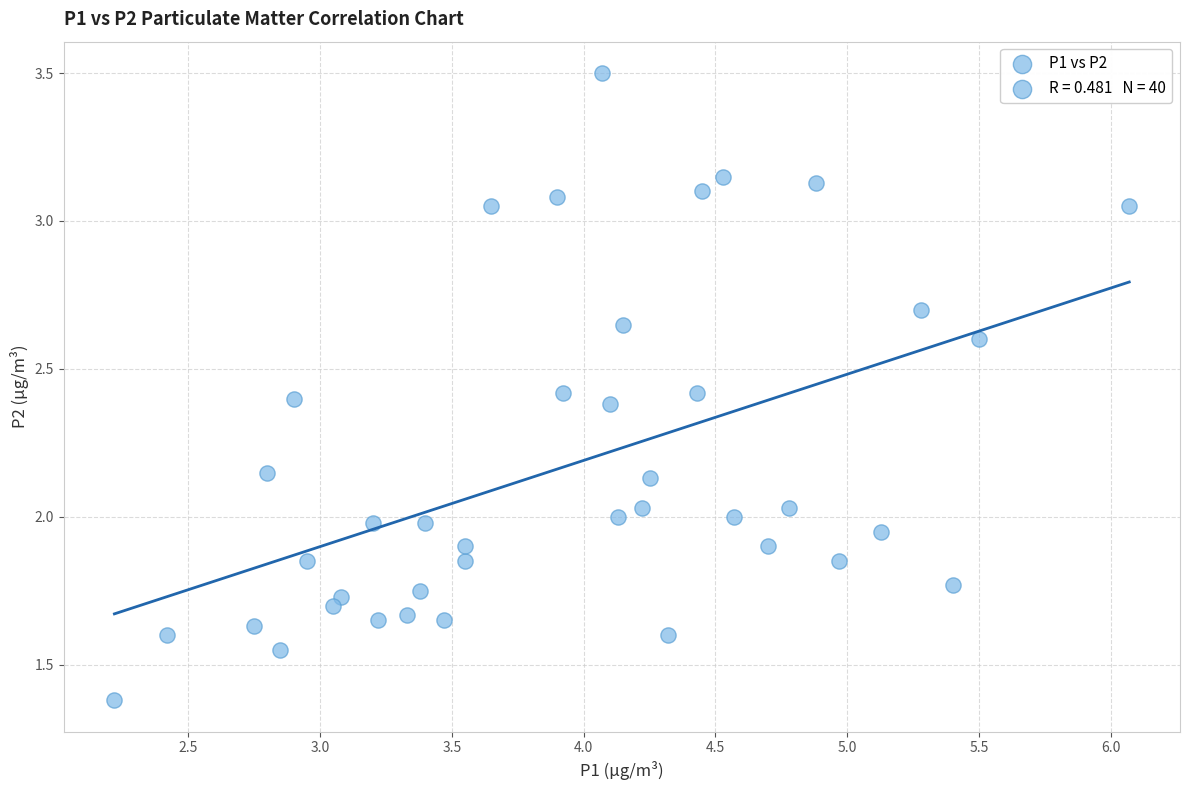

What is the range of X values (max minus min)?

3.9